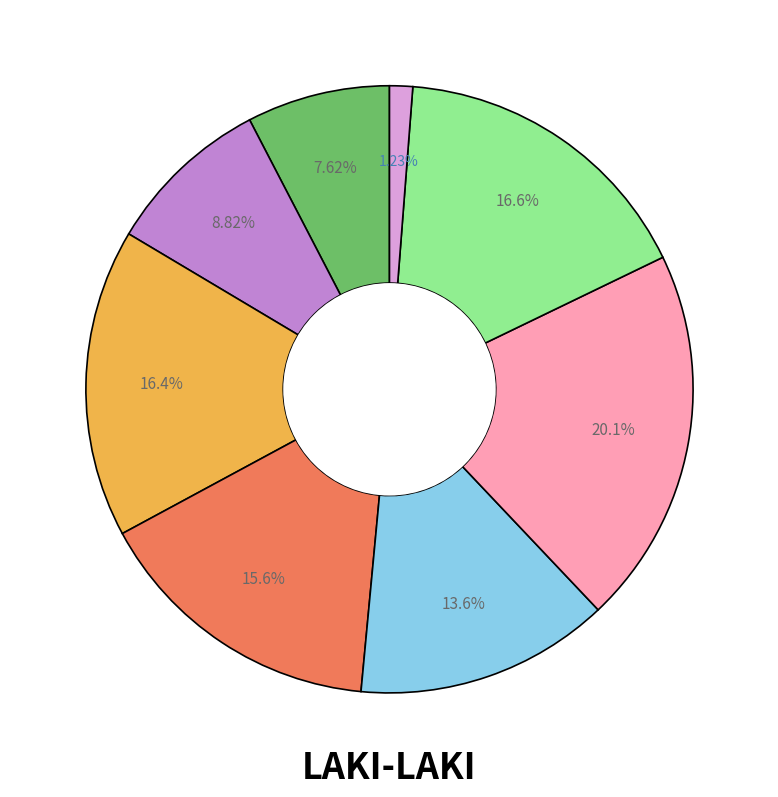

Is there any slice that represents more than half of the pie?

No